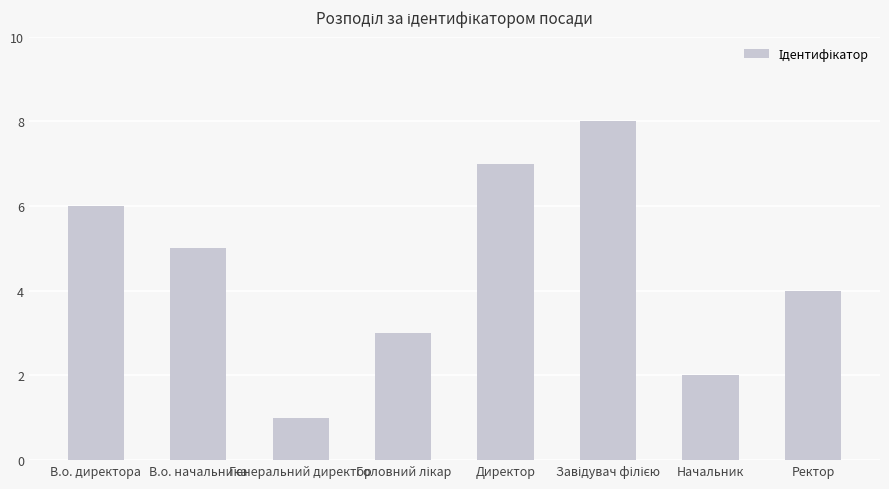

What is the value of the 3rd bar from the left?

1